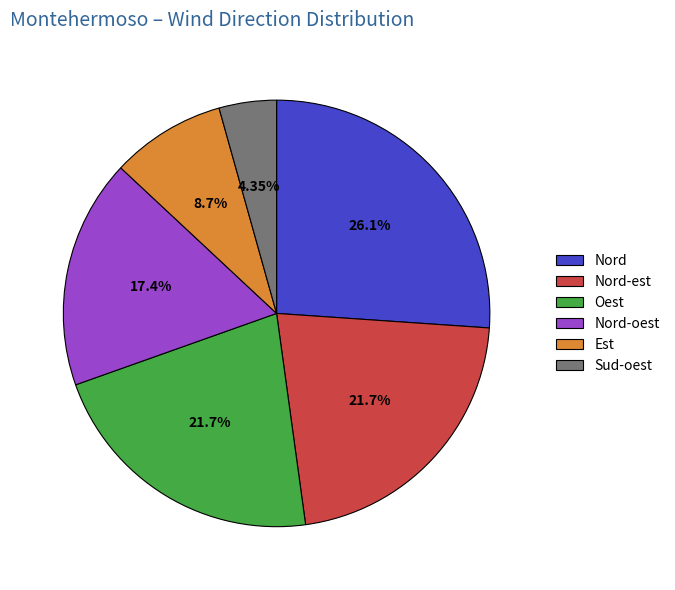

The Sud-oest slice represents 4% of the pie. True or false?

True